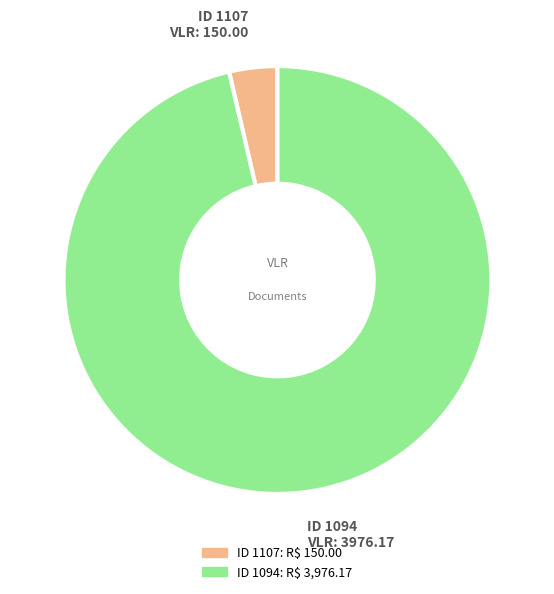

How many slices are in this pie chart?

2